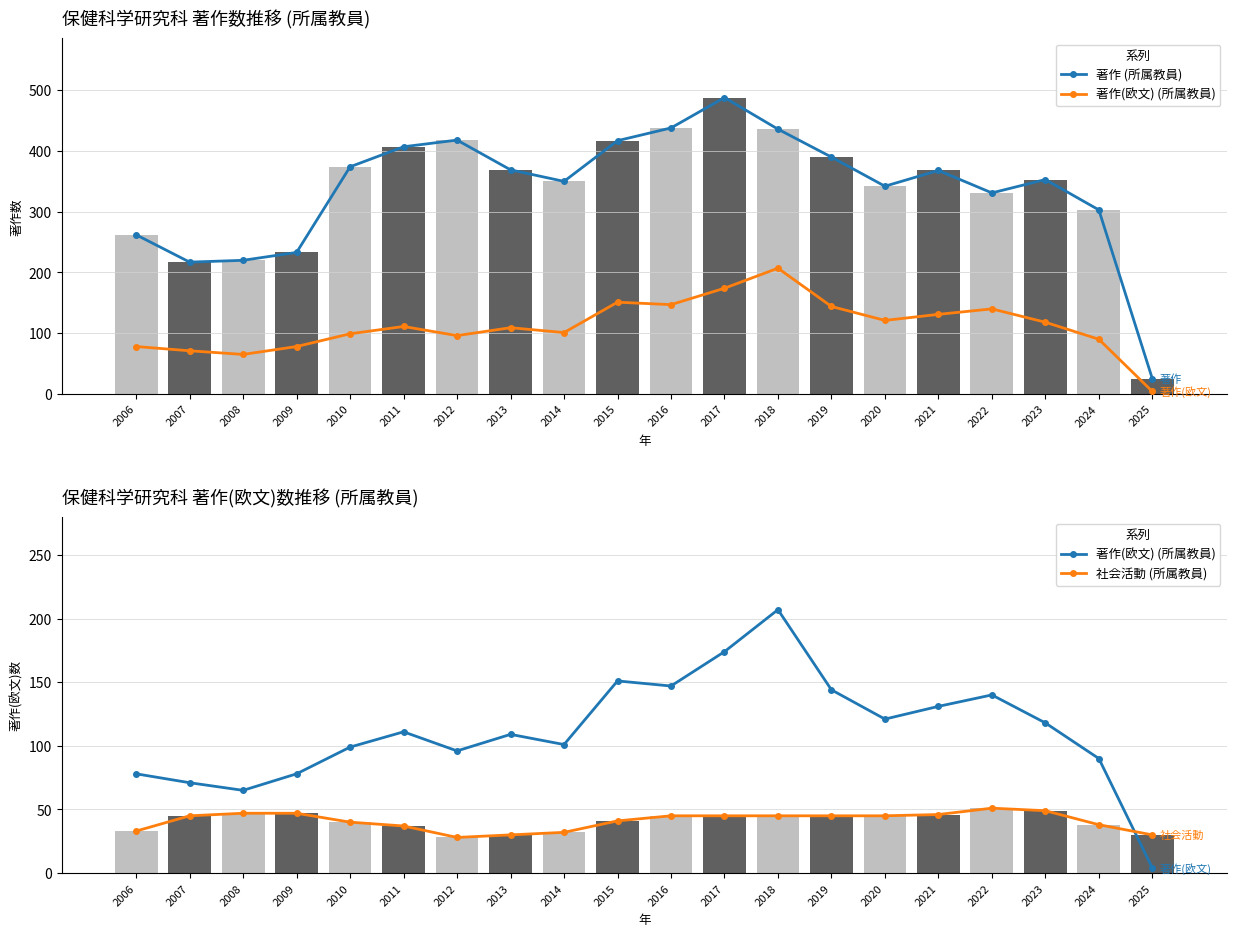

What is the spread (max minus min) of values at 2008?

173